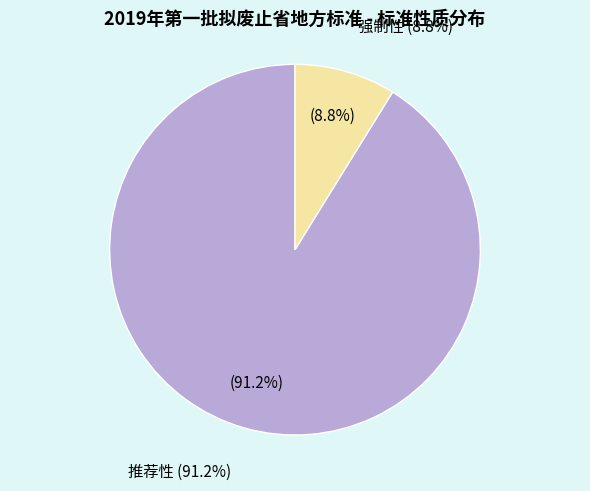

Is the sum of 推荐性 and 强制性 greater than half?

Yes